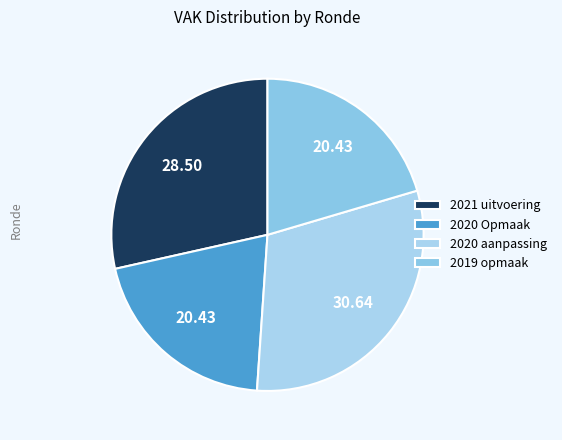

Count the number of slices in the pie.

4